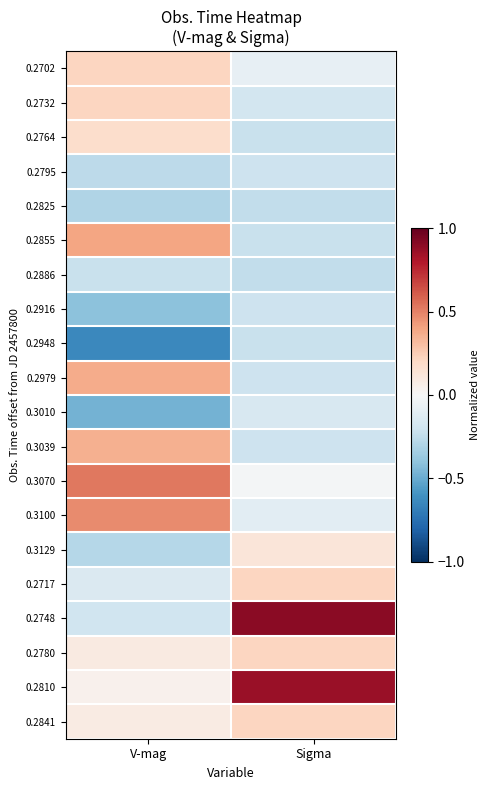

Which series has the widest spread of values?

0.2748